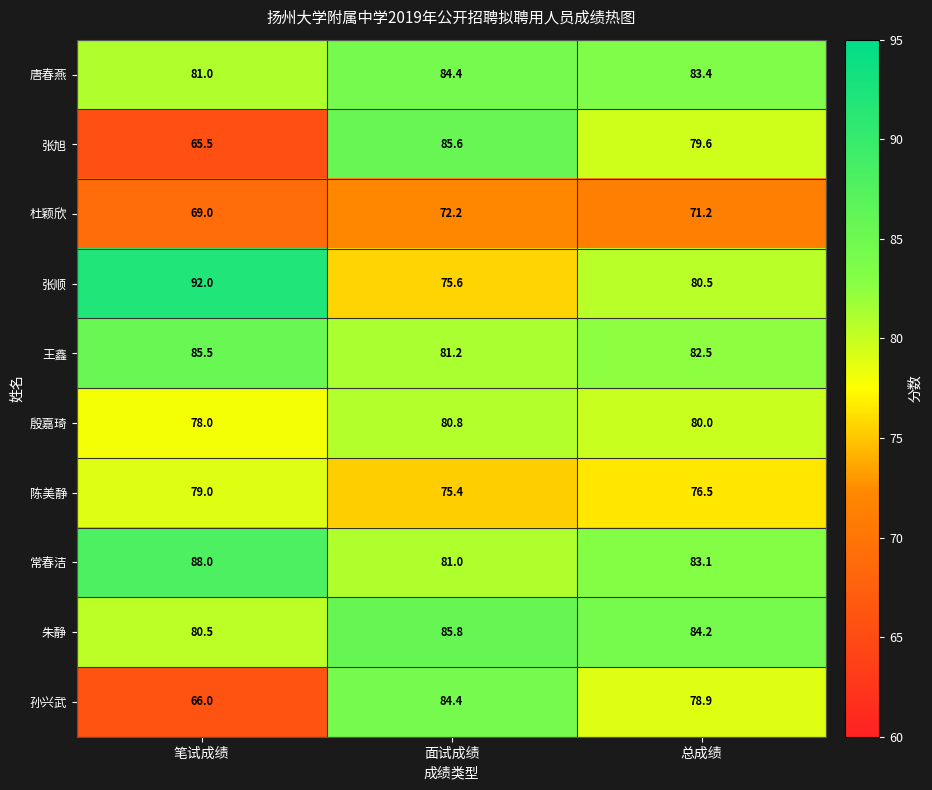

What is the sum of all 陈美静 values?

230.9